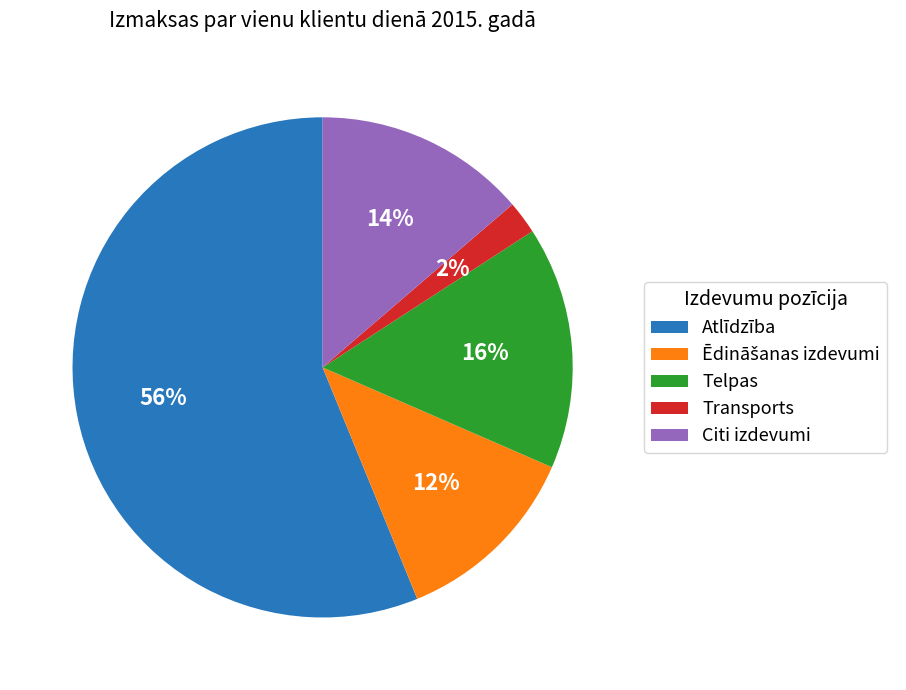

Which slice is the smallest?

Transports